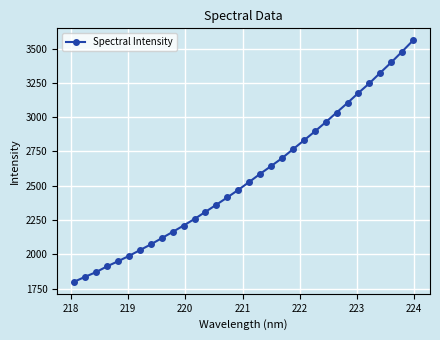

What is the smallest value displayed?

1800.0